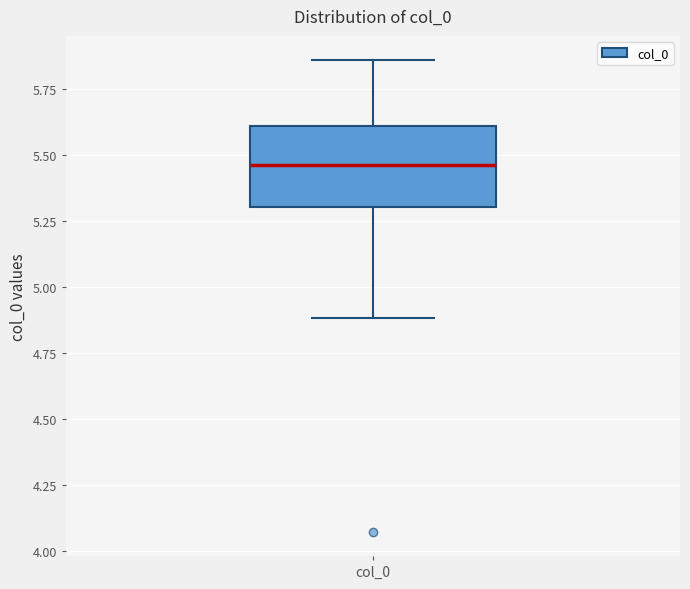

Where does the upper whisker of the box for col_0 end on the y-axis? The values are not printed on the chart, so give them approximately, as read against the axis.

5.85